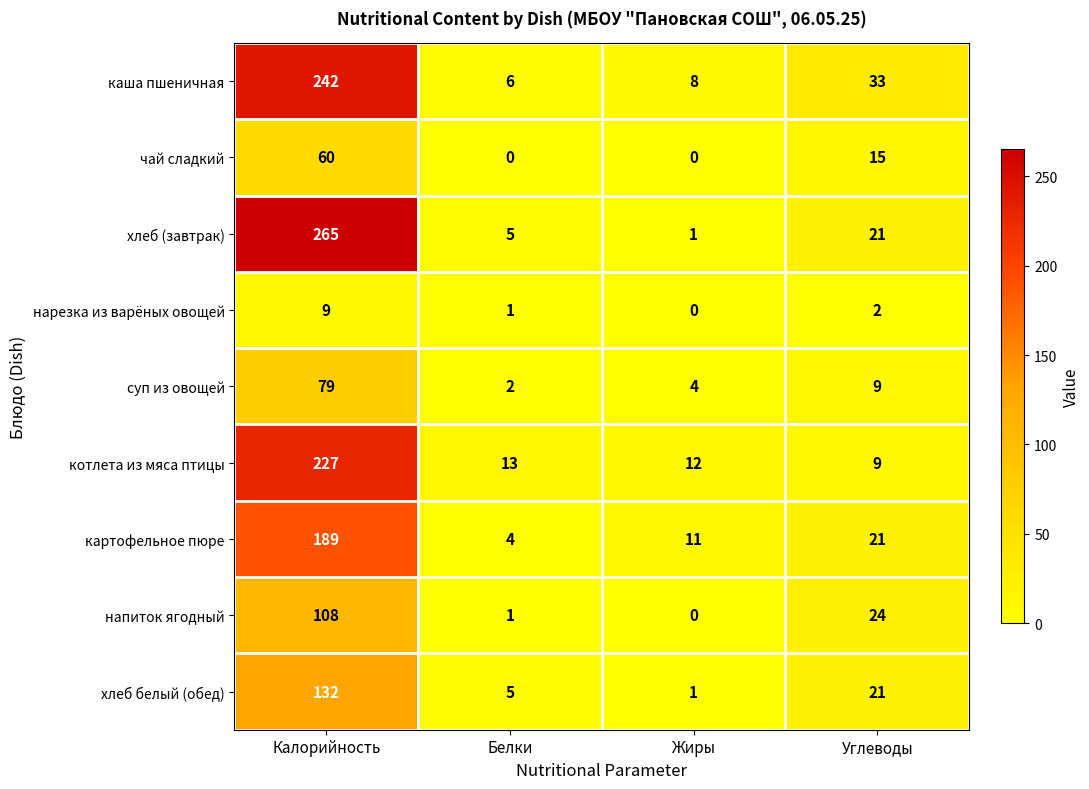

Where does the нарезка из варёных овощей series first go above 2?

Калорийность